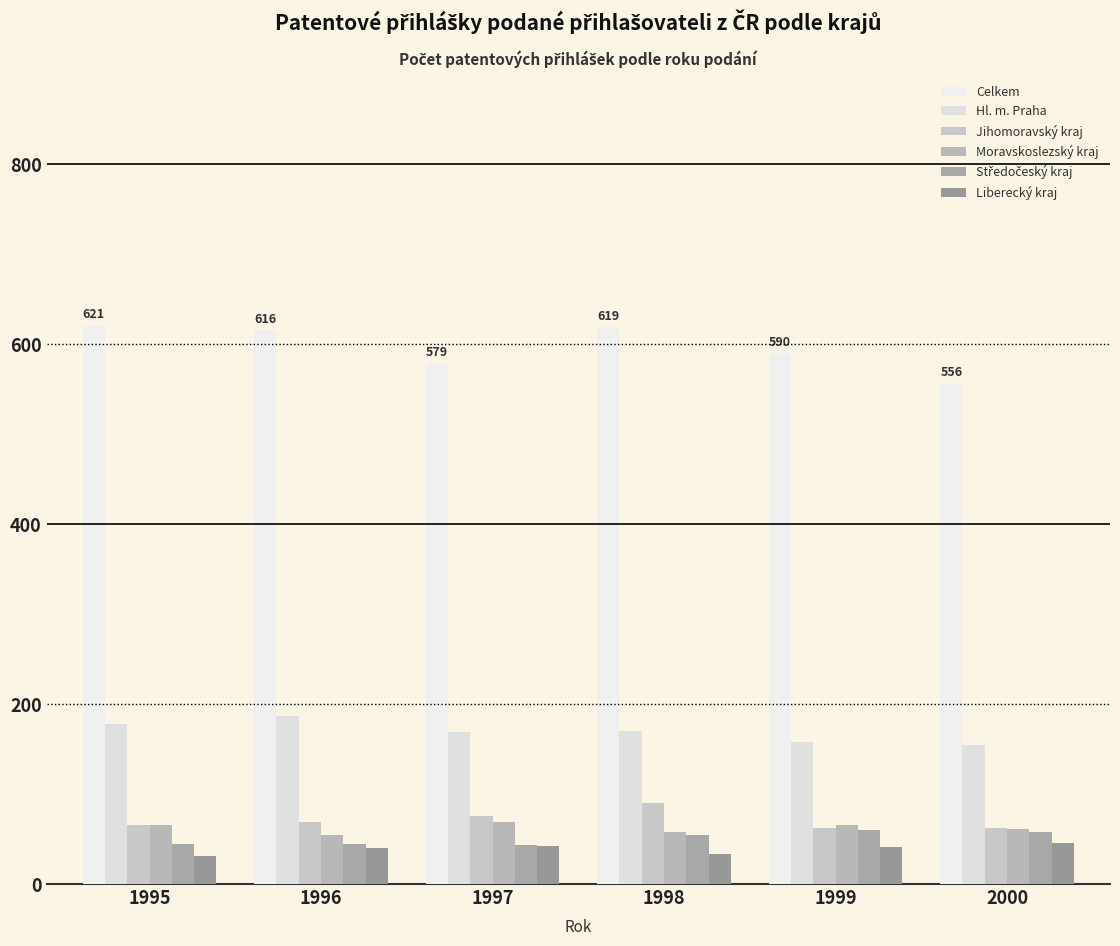

What is the highest value of the Moravskoslezský kraj series?

69.0